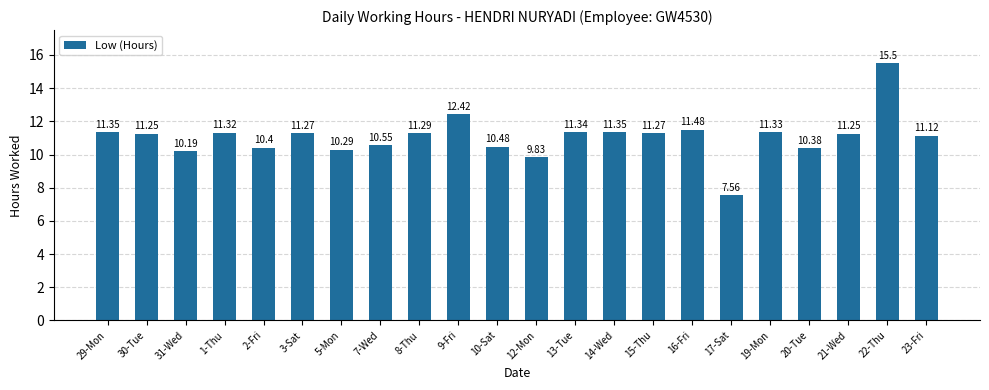

Is it true that the value at 2-Fri is 14.5?

False